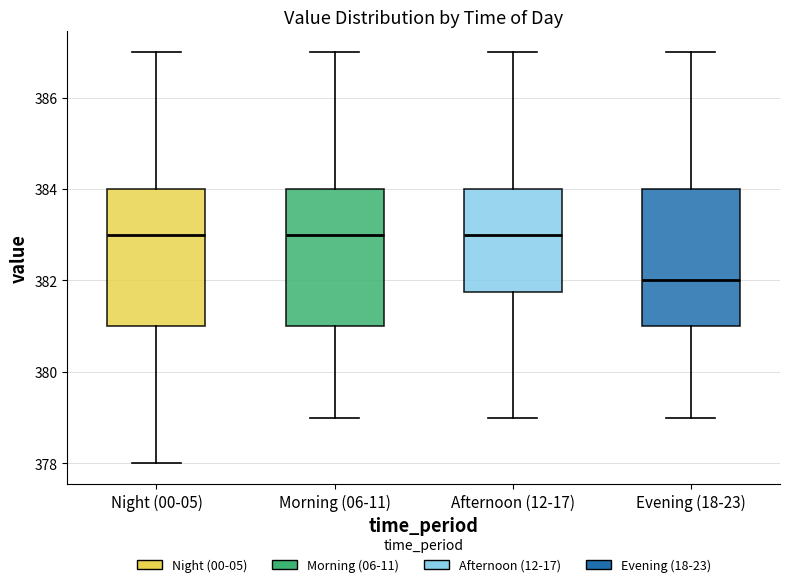

Reading left to right, transcribe this box plot: for each box, give where its median line is, the range the box spans, and where its two whiskers end, as read against the y-axis. The values are not printed on the chart, so give them approximately, as read against the axis.

Night (00-05): median 383.0, box 381.0 to 384.0, whiskers 378.0 to 387.0
Morning (06-11): median 383.0, box 381.0 to 384.0, whiskers 379.0 to 387.0
Afternoon (12-17): median 383.0, box 381.8 to 384.0, whiskers 379.0 to 387.0
Evening (18-23): median 382.0, box 381.0 to 384.0, whiskers 379.0 to 387.0